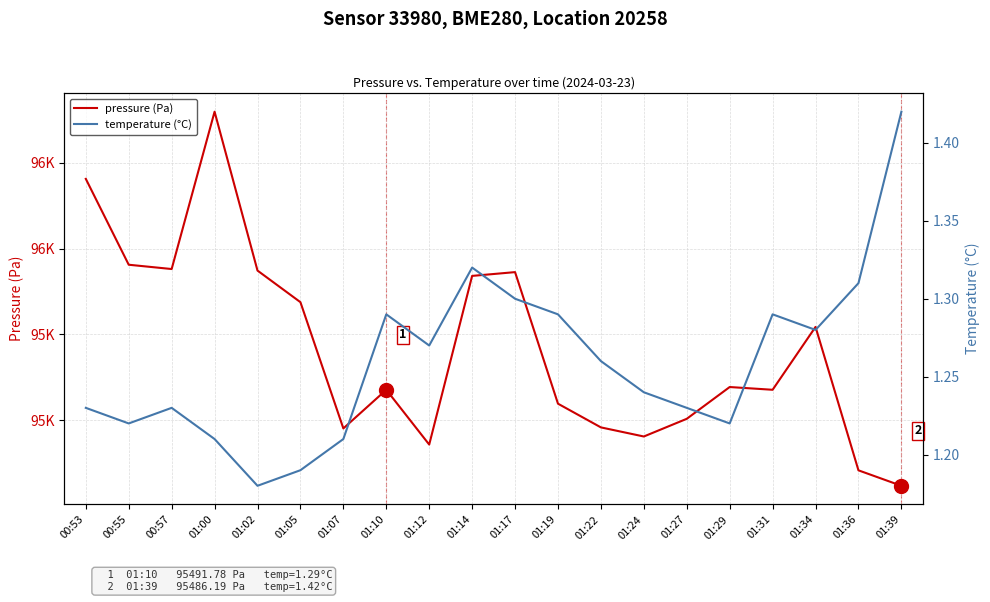

True or false: temperature (°C) and pressure (Pa) cross at least once.

False